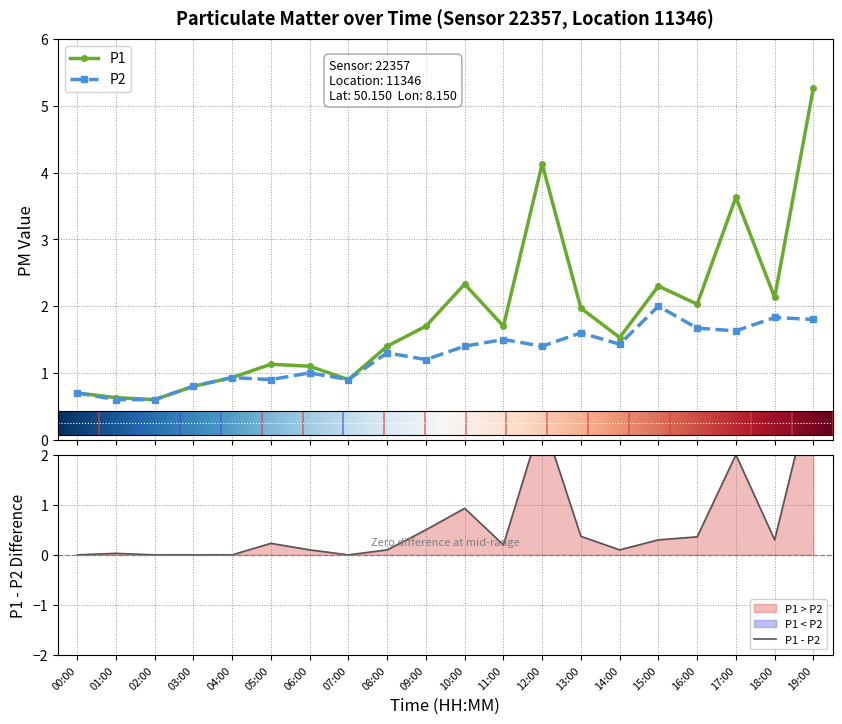

Which series has the largest range (max minus min)?

P1